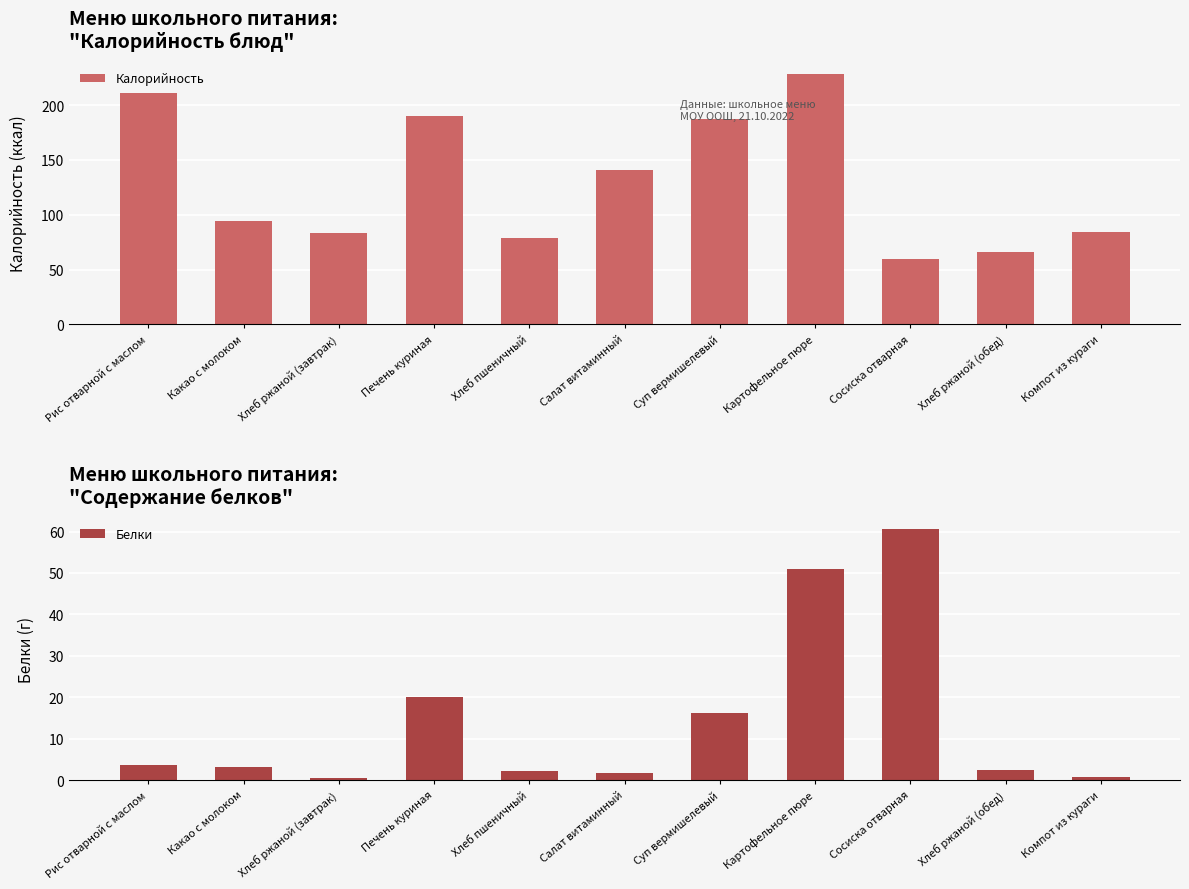

List the series in order of their overall mean, highest first.

Калорийность, Белки